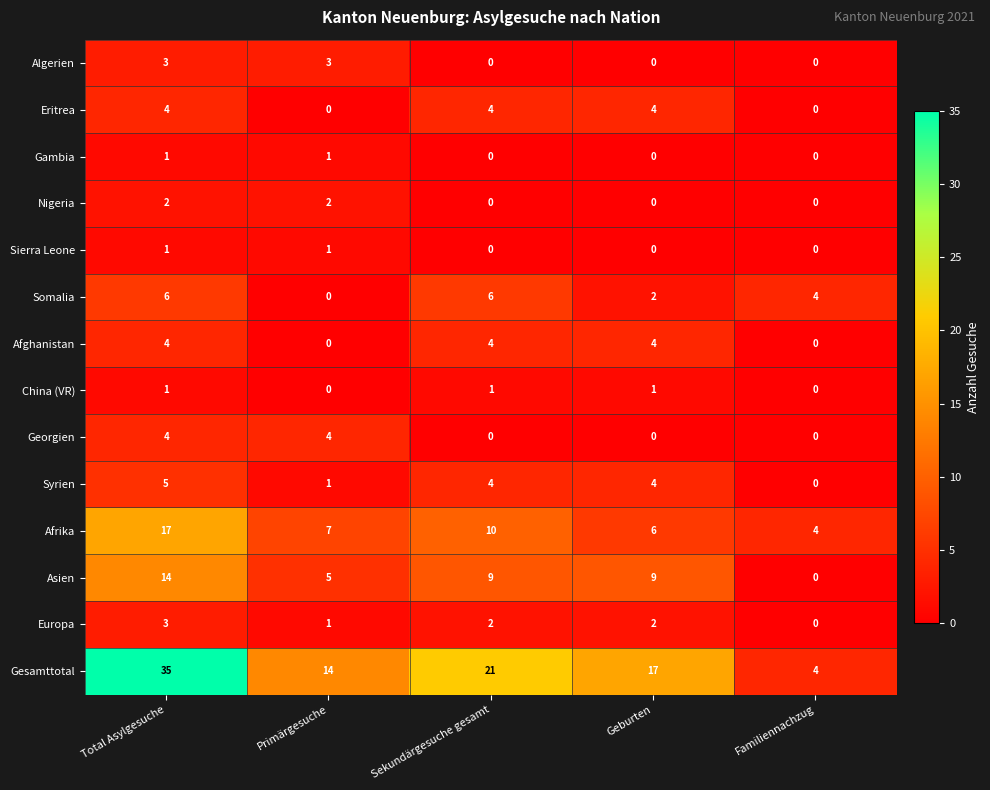

What is the difference between the second highest and minimum values in the Gesamttotal series?

17